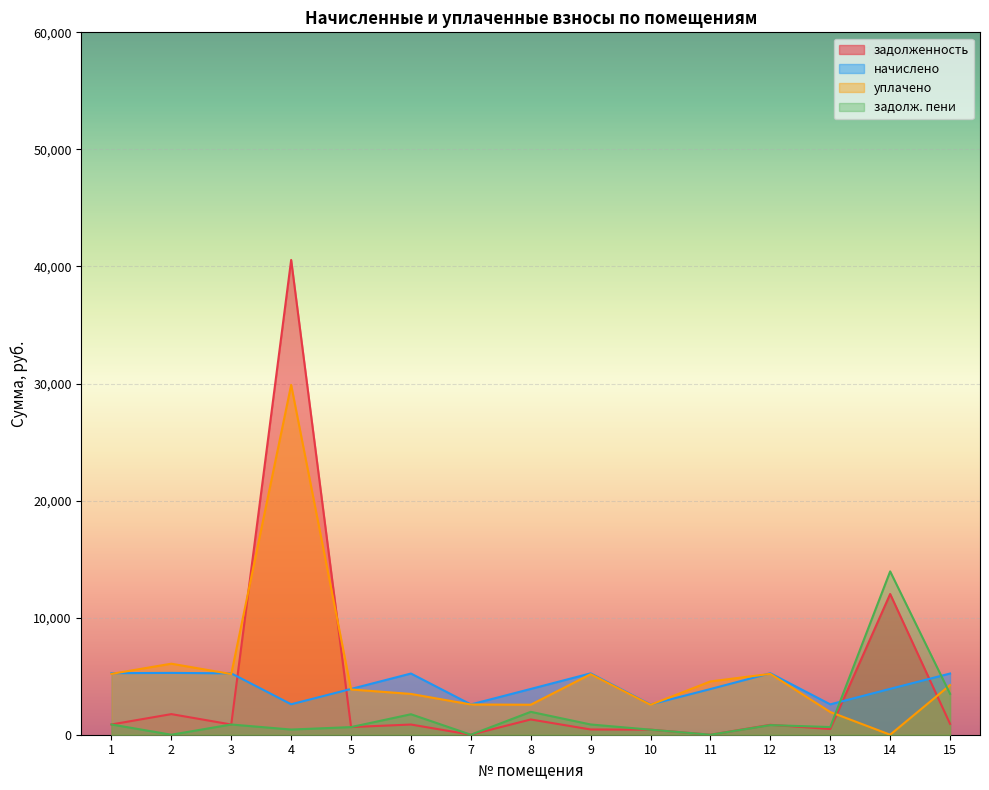

Count the number of data series in this chart.

4